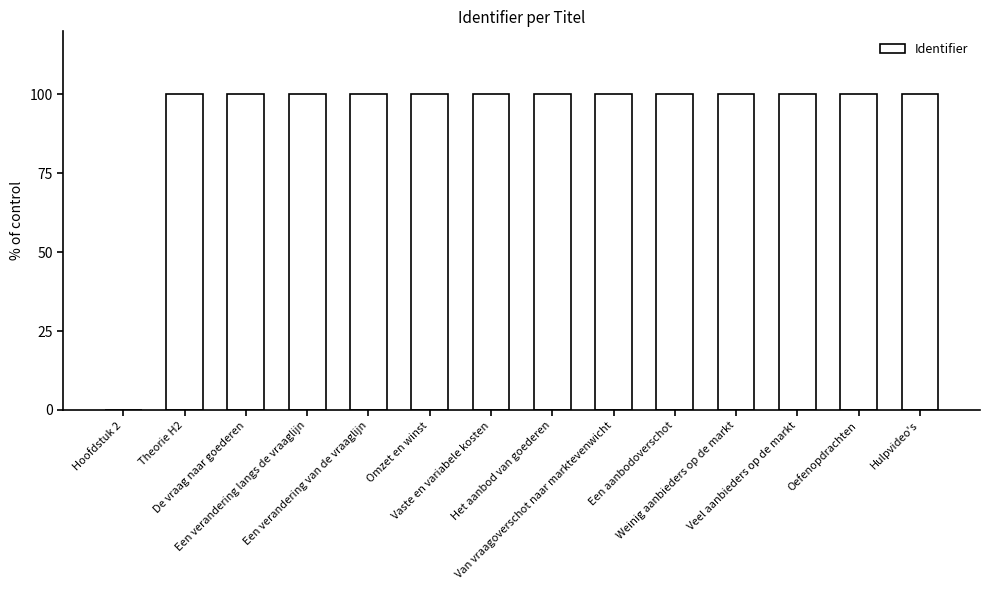

Reading left to right, extract all data points from this chart.

Hoofdstuk 2=0.0	Theorie H2=100.0	De vraag naar goederen=100.0	Een verandering langs de vraaglijn=100.0	Een verandering van de vraaglijn=100.0	Omzet en winst=100.0	Vaste en variabele kosten=100.0	Het aanbod van goederen=100.0	Van vraagoverschot naar marktevenwicht=100.0	Een aanbodoverschot=100.0	Weinig aanbieders op de markt=100.0	Veel aanbieders op de markt=100.0	Oefenopdrachten=100.0	Hulpvideo's=100.0